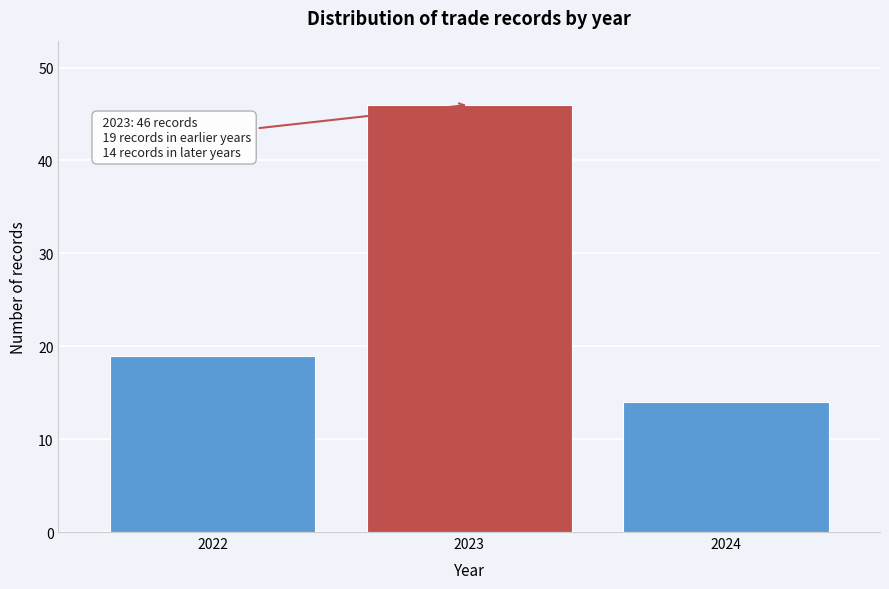

Reading left to right, what are all the values shown in this chart?

19	46	14